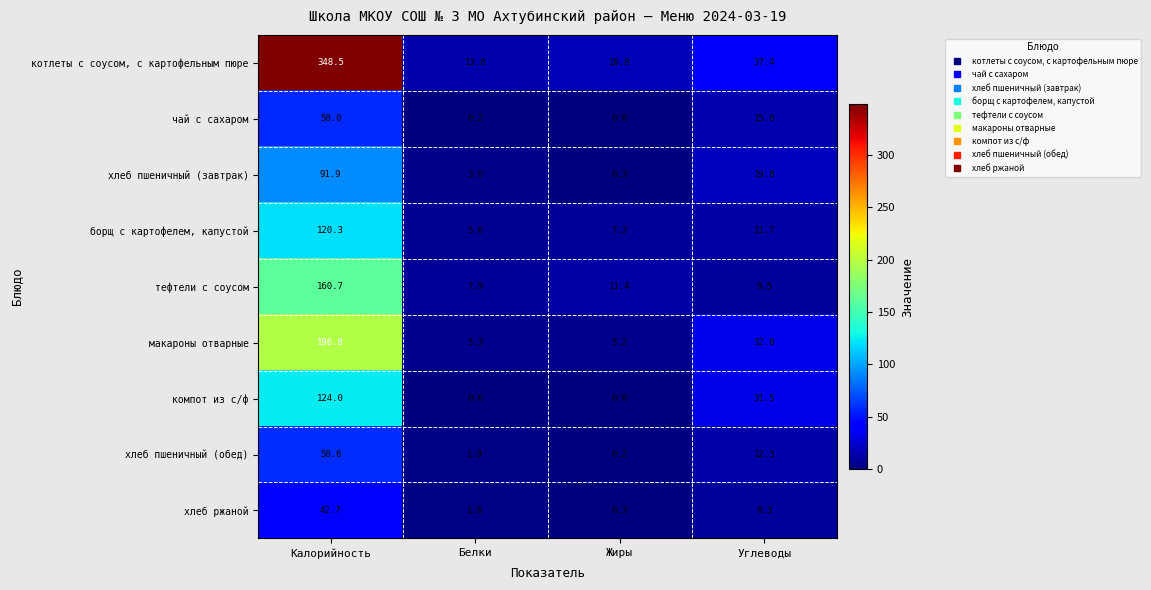

What is the difference between the maximum and minimum values in the тефтели с соусом series?

152.8